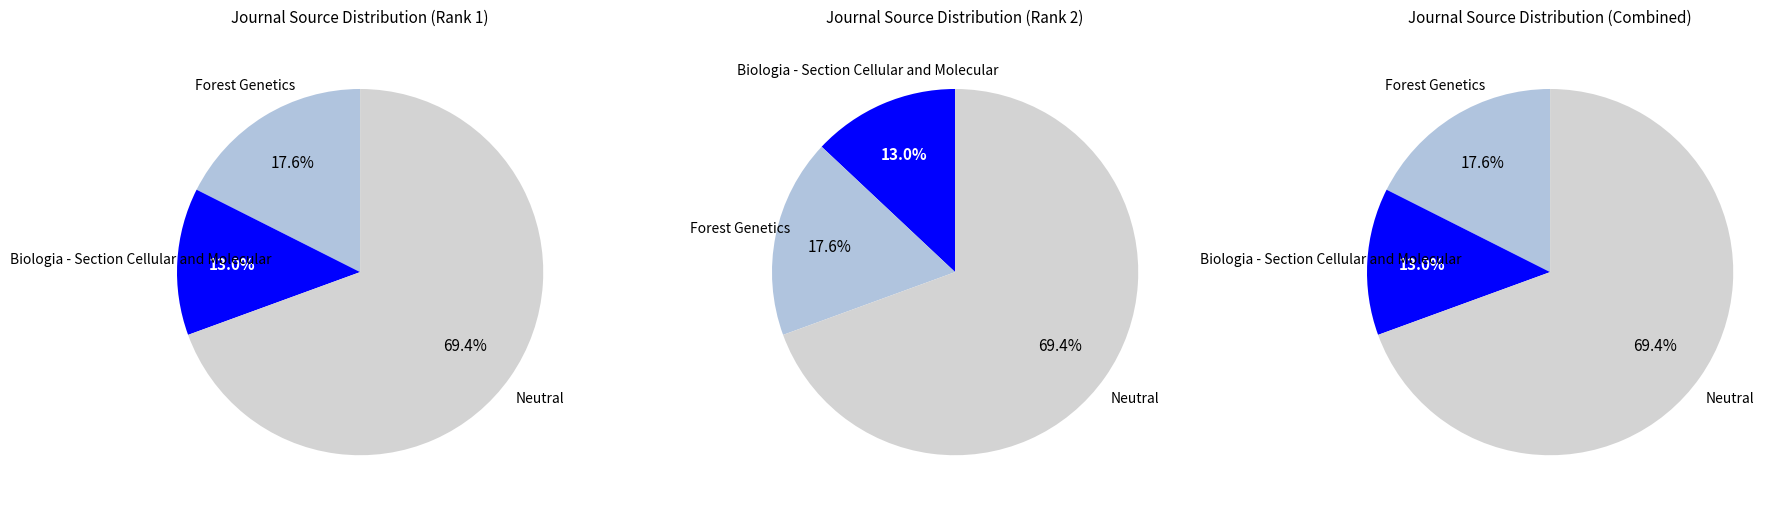

Which slice is the smallest?

Biologia - Section Cellular and Molecular